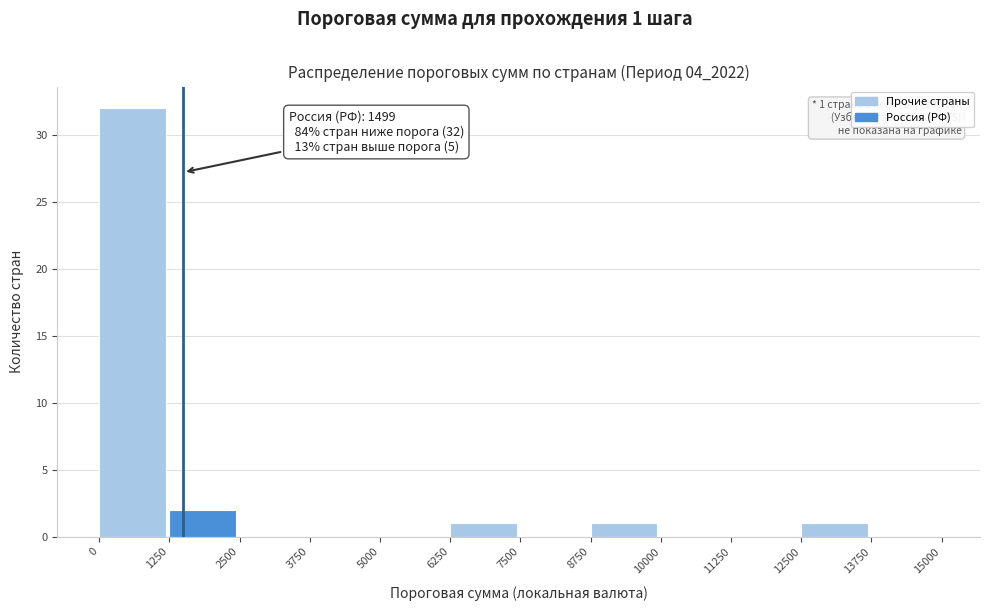

Which range on the x-axis has the tallest bar?

0 to 1250